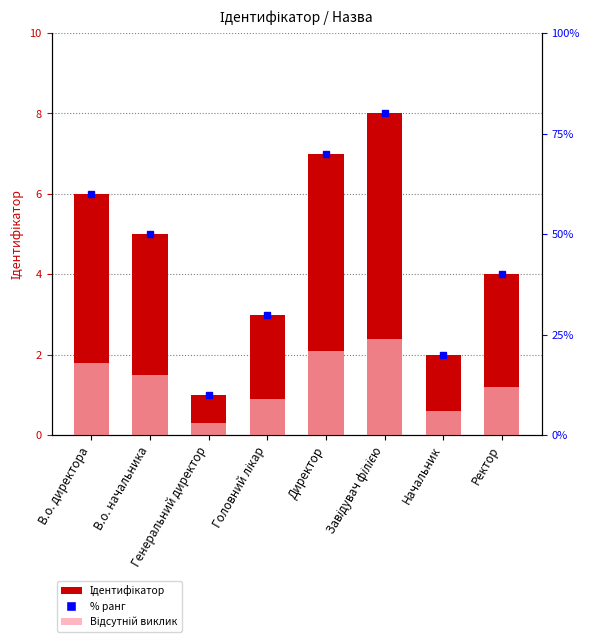

Reading left to right, transcribe all the data shown in this chart.

В.о. директора=6	В.о. начальника=5	Генеральний директор=1	Головний лікар=3	Директор=7	Завідувач філією=8	Начальник=2	Ректор=4